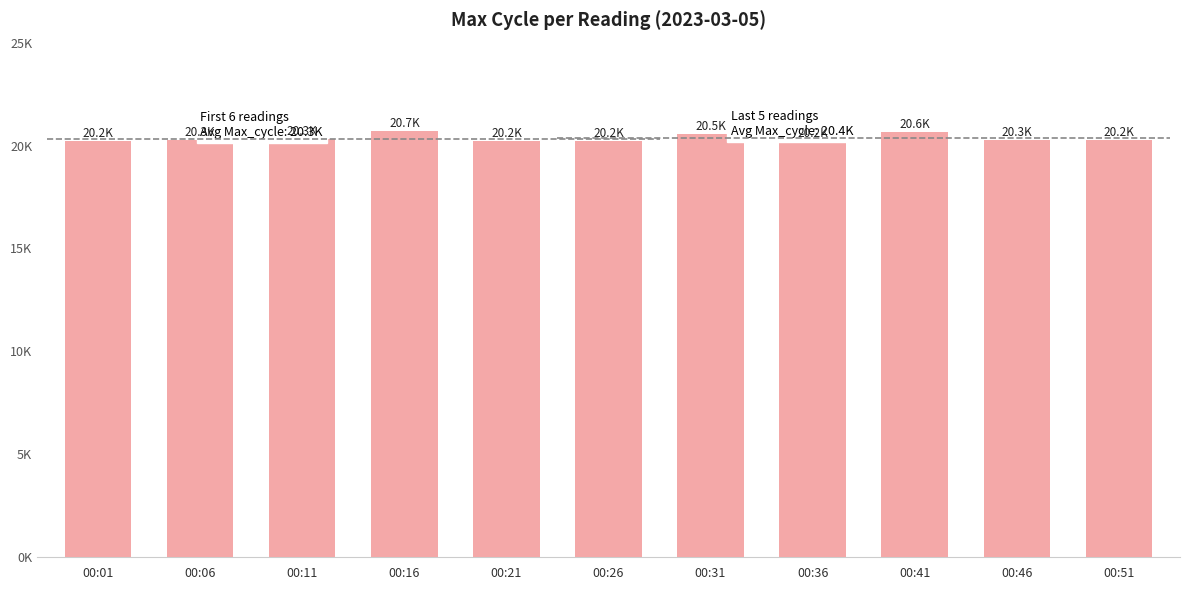

At which category does the chart reach its minimum across all series?

00:21